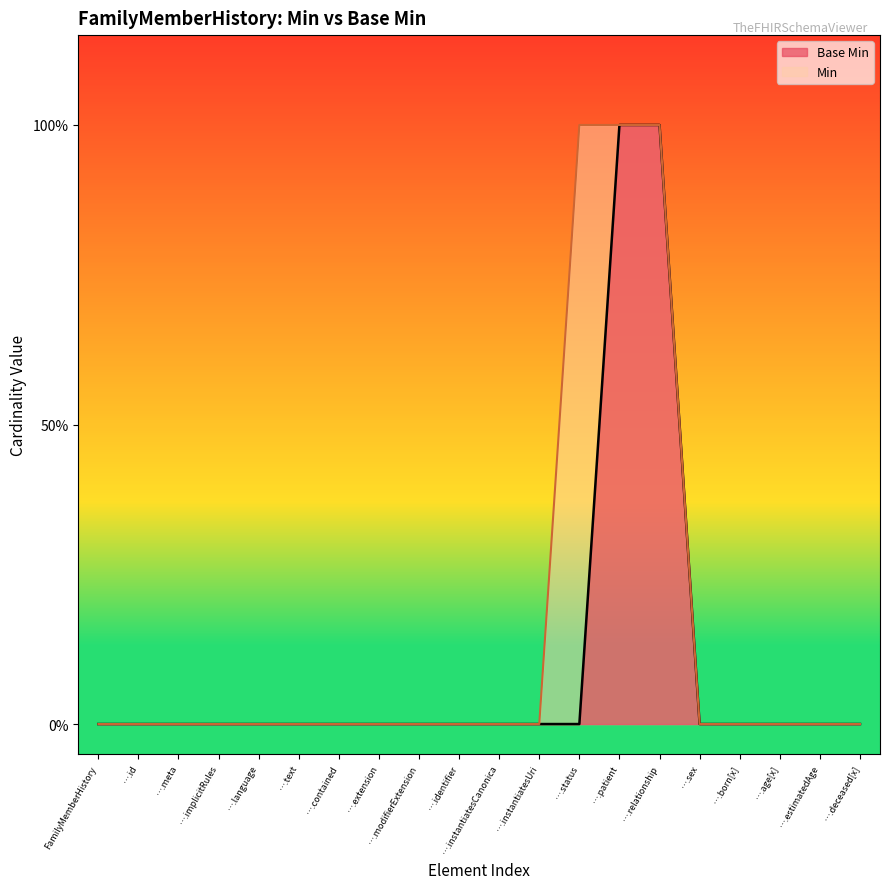

What is the difference between the second highest and second lowest values?

1